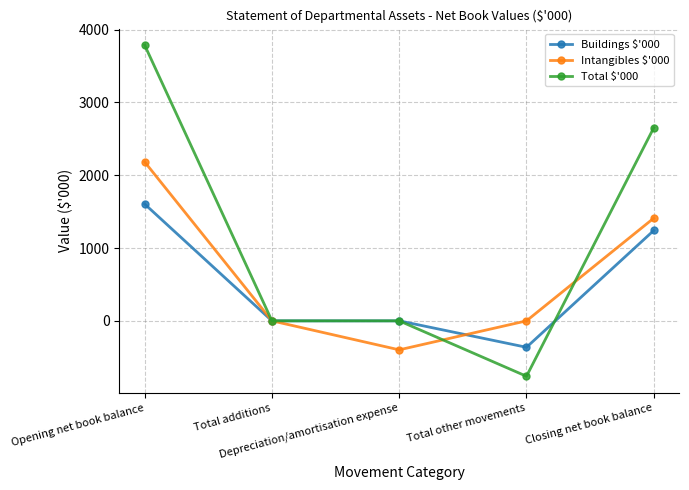

True or false: Intangibles $'000 has more than 0 interior local peaks.

False